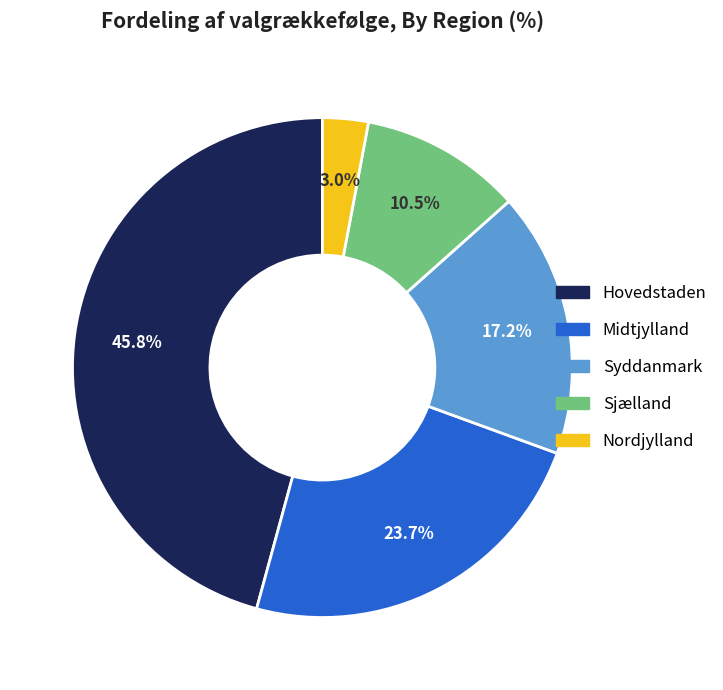

Combined, do Nordjylland and Midtjylland account for over 50%?

No